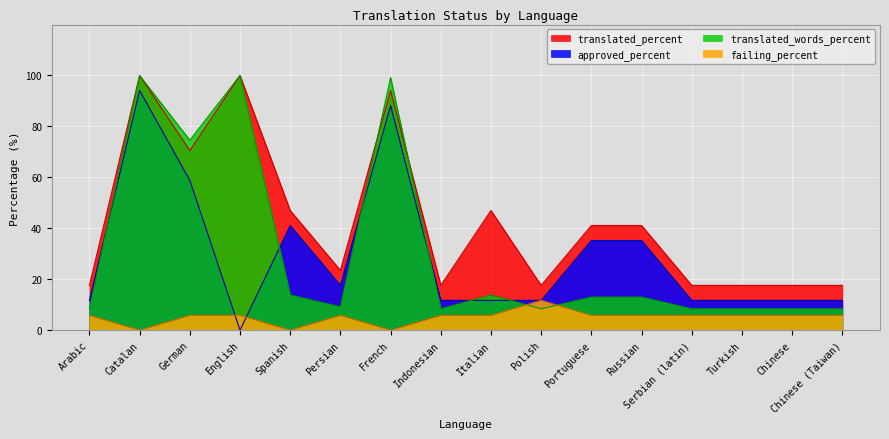

What is the spread (max minus min) of values at Turkish?

11.8